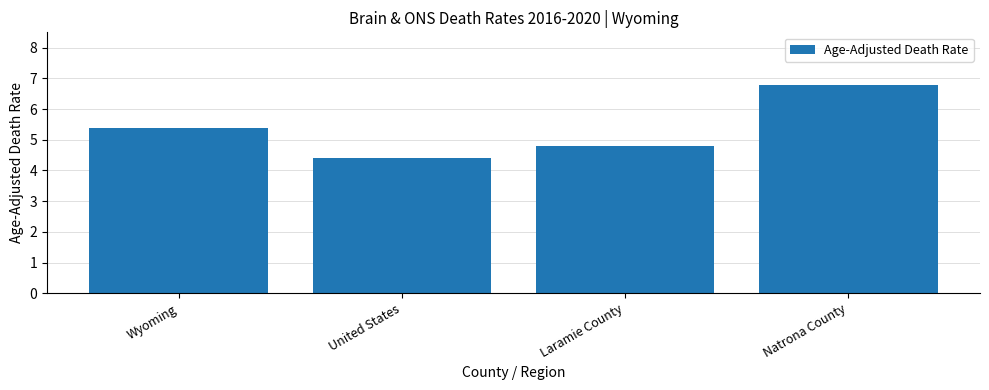

Reading left to right, what are all the values shown in this chart?

Wyoming=5.4	United States=4.4	Laramie County=4.8	Natrona County=6.8